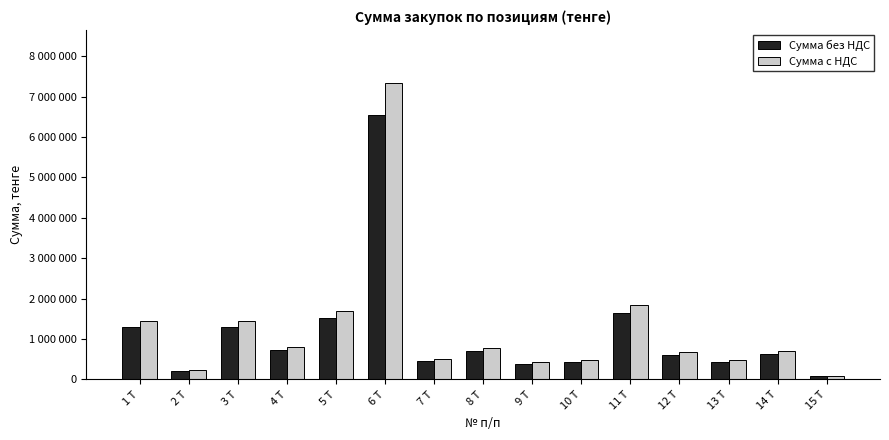

Which label corresponds to the largest value in the chart?

6 Т